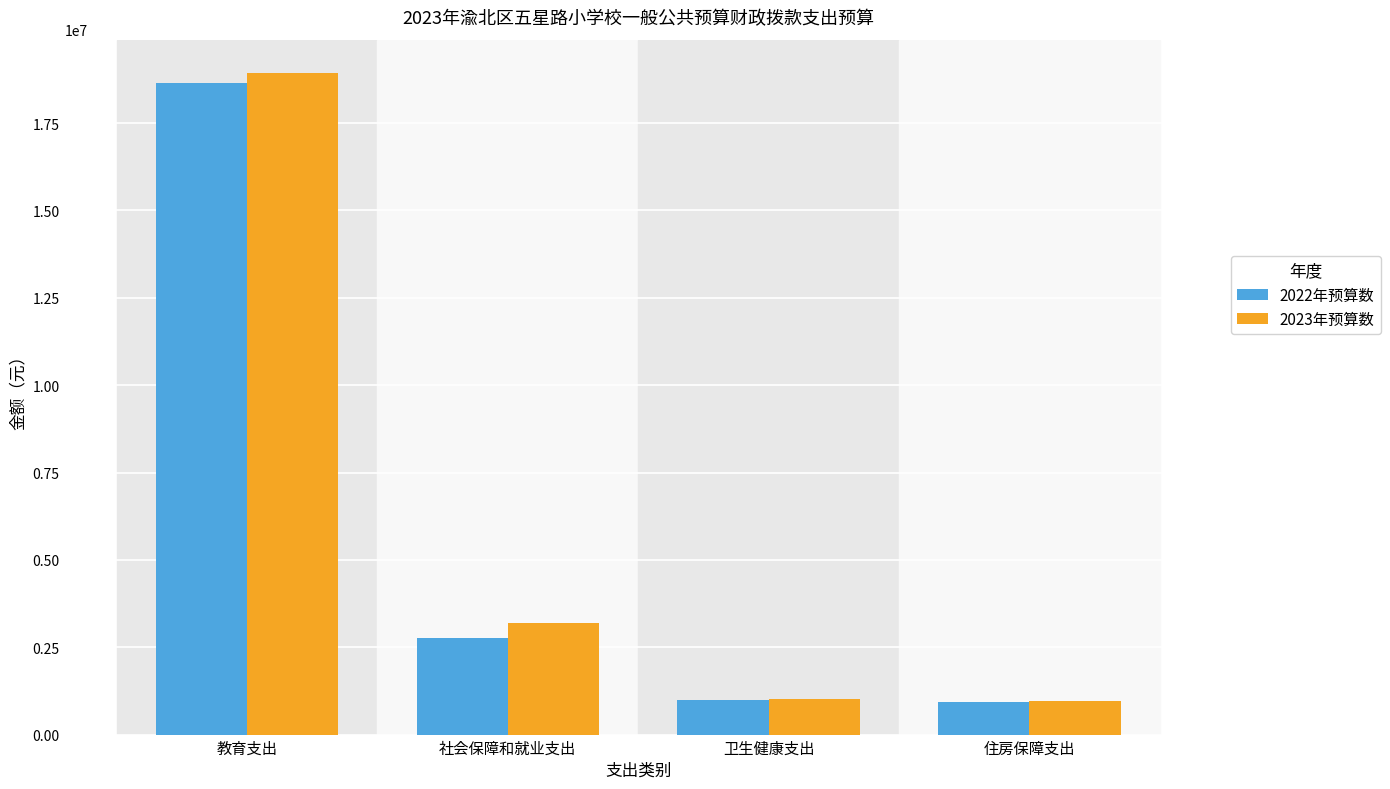

What is the sum of the 2023年预算数 values at 教育支出 and 住房保障支出?

19898400.8